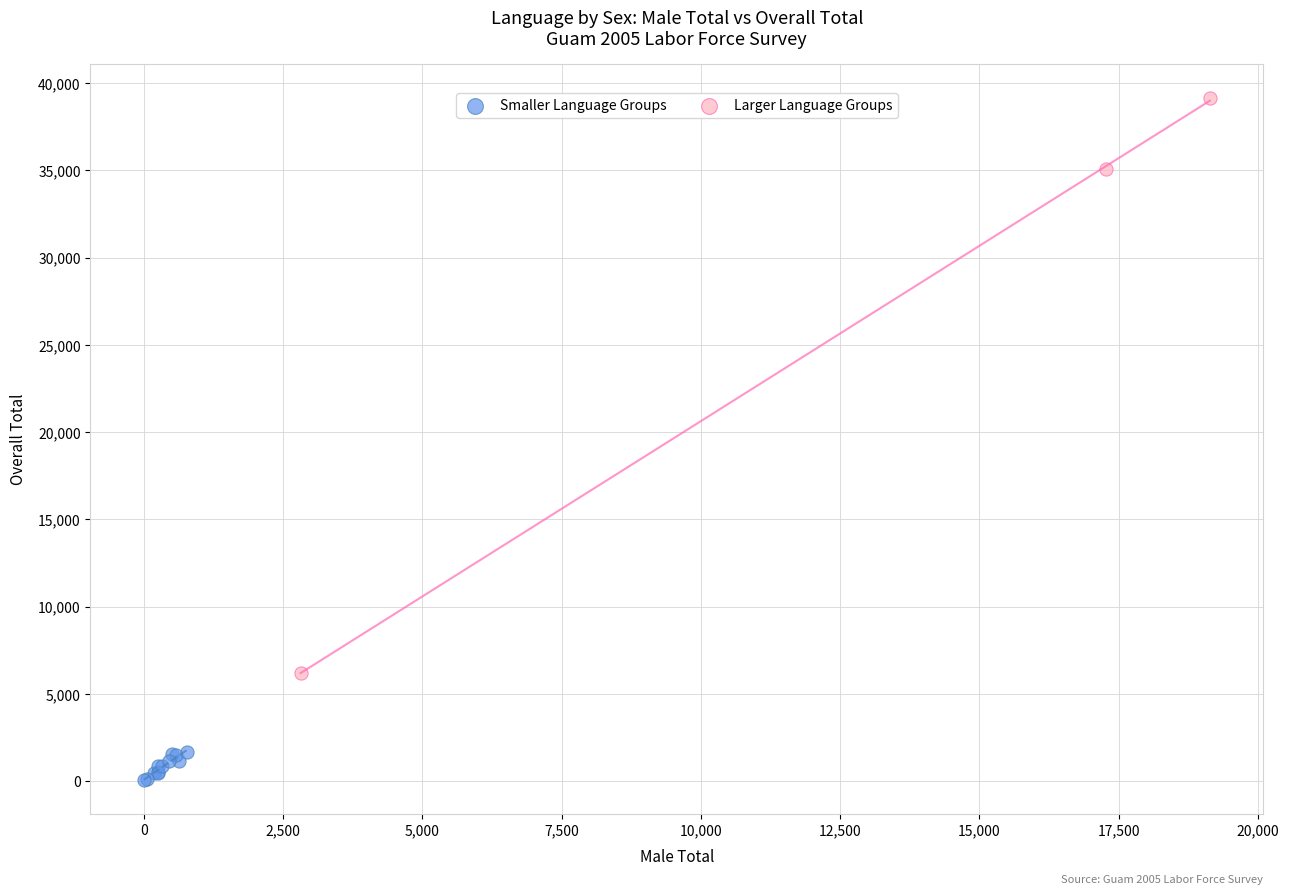

What are all the series names shown in the legend?

Smaller Language Groups, Larger Language Groups